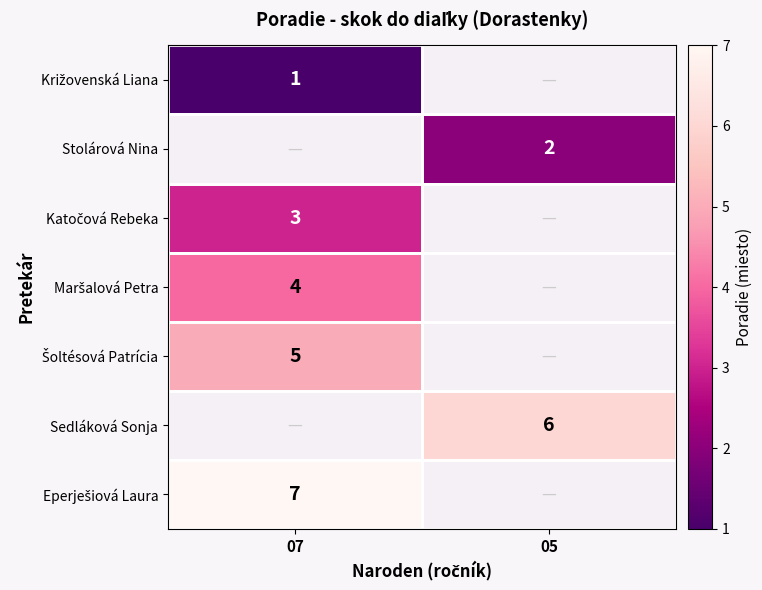

The Šoltésová Patrícia series shows 5.0 at 07. True or false?

True